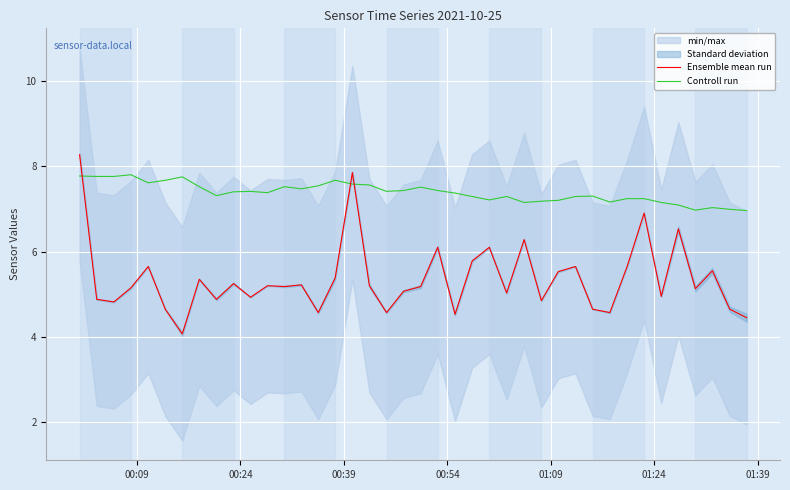

How many intersections are there between Ensemble mean run and Controll run?

3